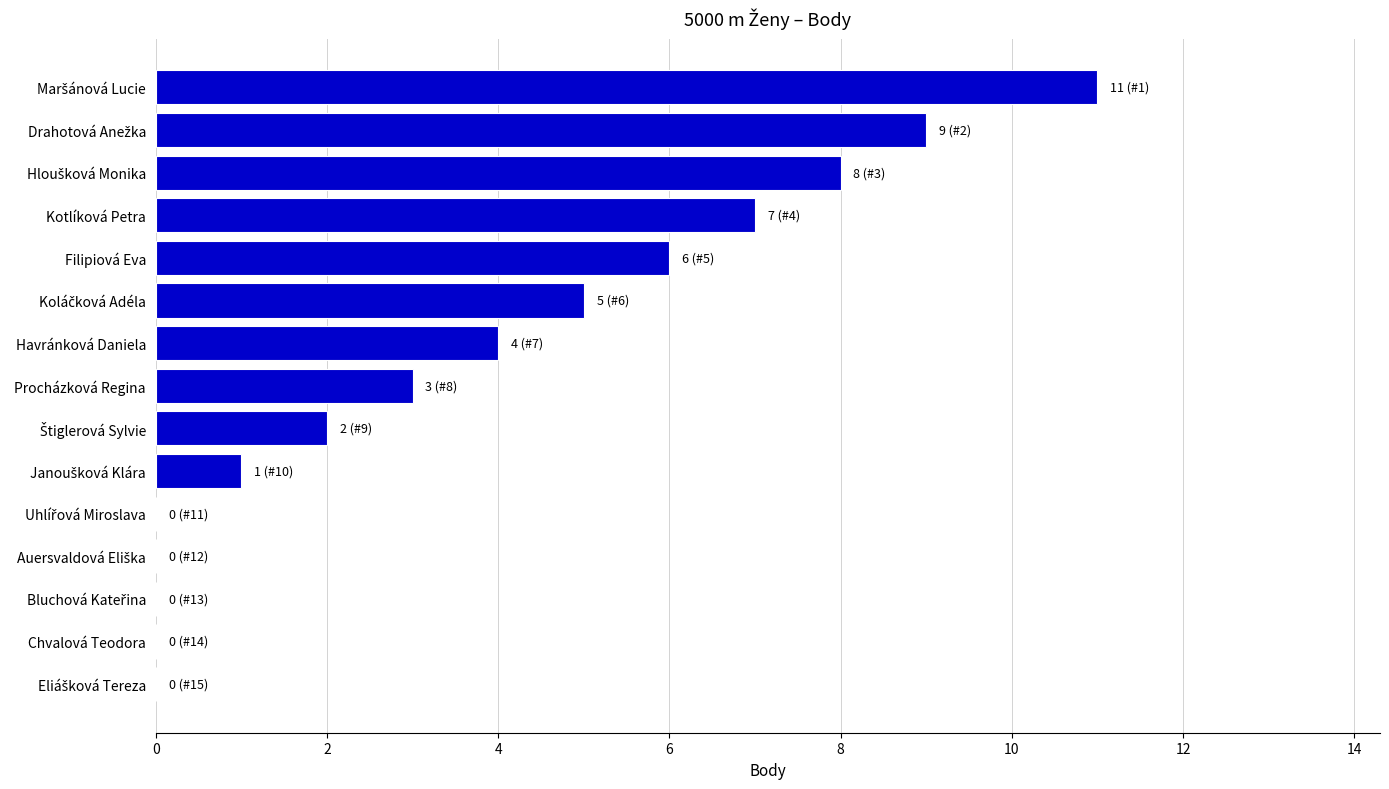

What is the maximum value shown in the chart?

11